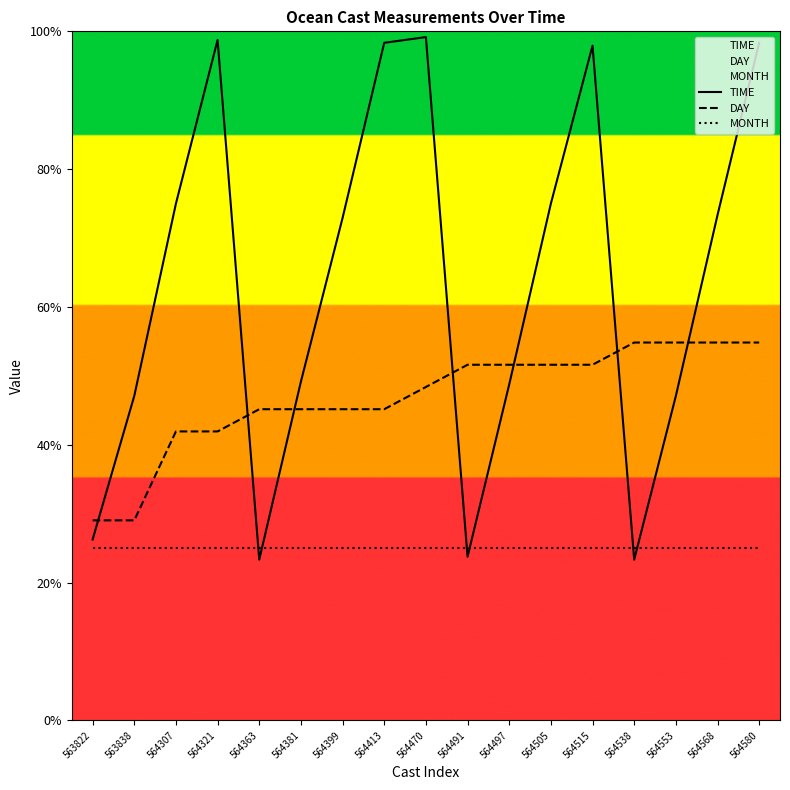

At which label does TIME first exceed 72?

564307